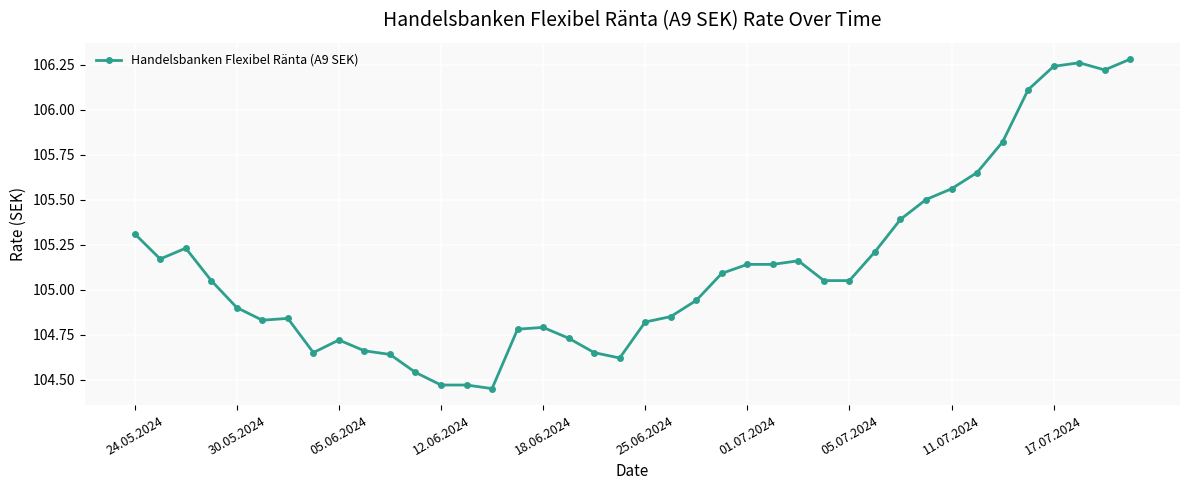

True or false: the data has more than 2 interior local peaks.

True